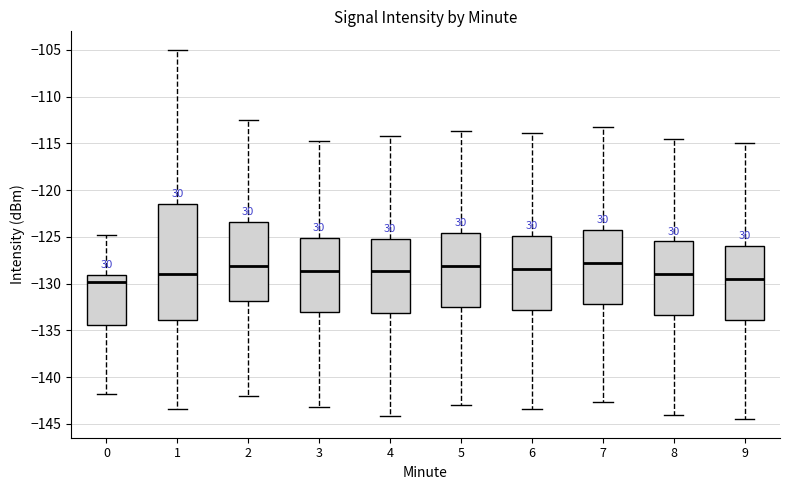

Reading left to right, read every box against the y-axis: the position of its median line, the range the box covers, and the ends of its whiskers. The values are not printed on the chart, so give them approximately, as read against the axis.

0: median -130.0, box -134.5 to -129.0, whiskers -142.0 to -125.0
1: median -129.0, box -134.0 to -121.5, whiskers -143.5 to -105.0
2: median -128.0, box -132.0 to -123.5, whiskers -142.0 to -112.5
3: median -128.5, box -133.0 to -125.0, whiskers -143.0 to -114.5
4: median -128.5, box -133.0 to -125.0, whiskers -144.0 to -114.0
5: median -128.0, box -132.5 to -124.5, whiskers -143.0 to -113.5
6: median -128.5, box -133.0 to -125.0, whiskers -143.5 to -114.0
7: median -128.0, box -132.0 to -124.5, whiskers -142.5 to -113.5
8: median -129.0, box -133.5 to -125.5, whiskers -144.0 to -114.5
9: median -129.5, box -134.0 to -126.0, whiskers -144.5 to -115.0